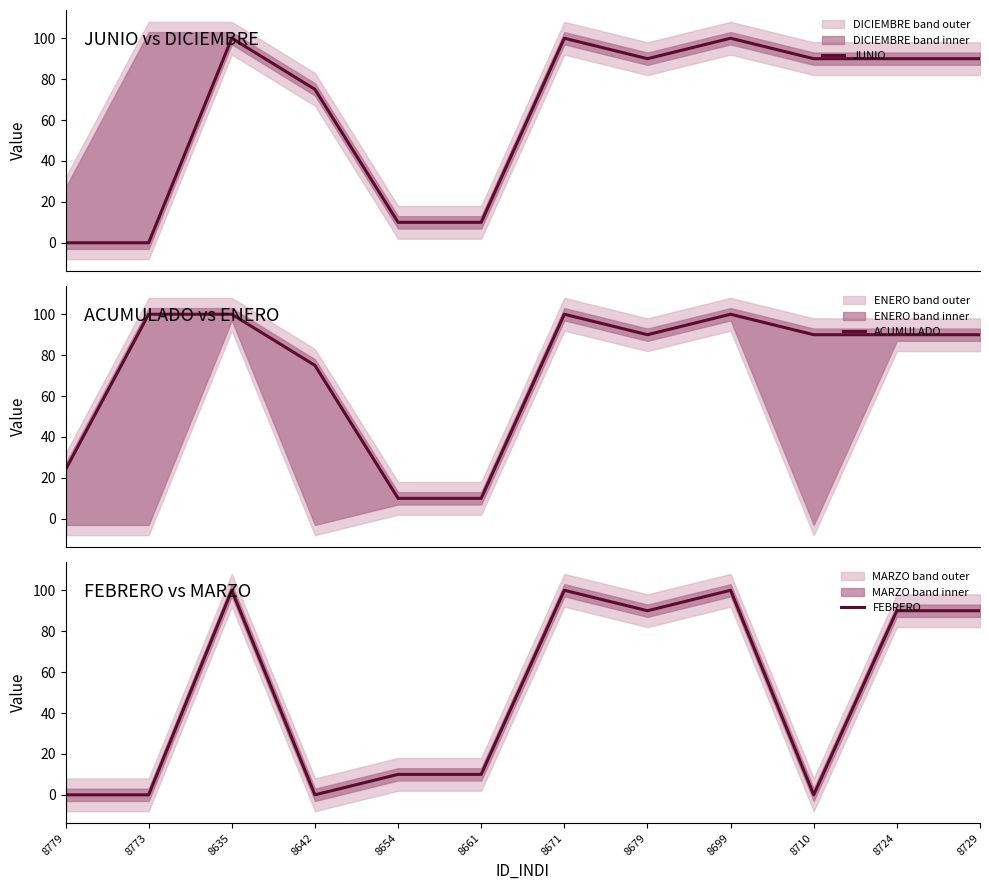

Reading left to right, what are all the values shown in this chart?

JUNIO: 0	0	100	75	10	10	100	90	100	90	90	90
ACUMULADO: 24	100	100	75	10	10	100	90	100	90	90	90
FEBRERO: 0	0	100	0	10	10	100	90	100	0	90	90